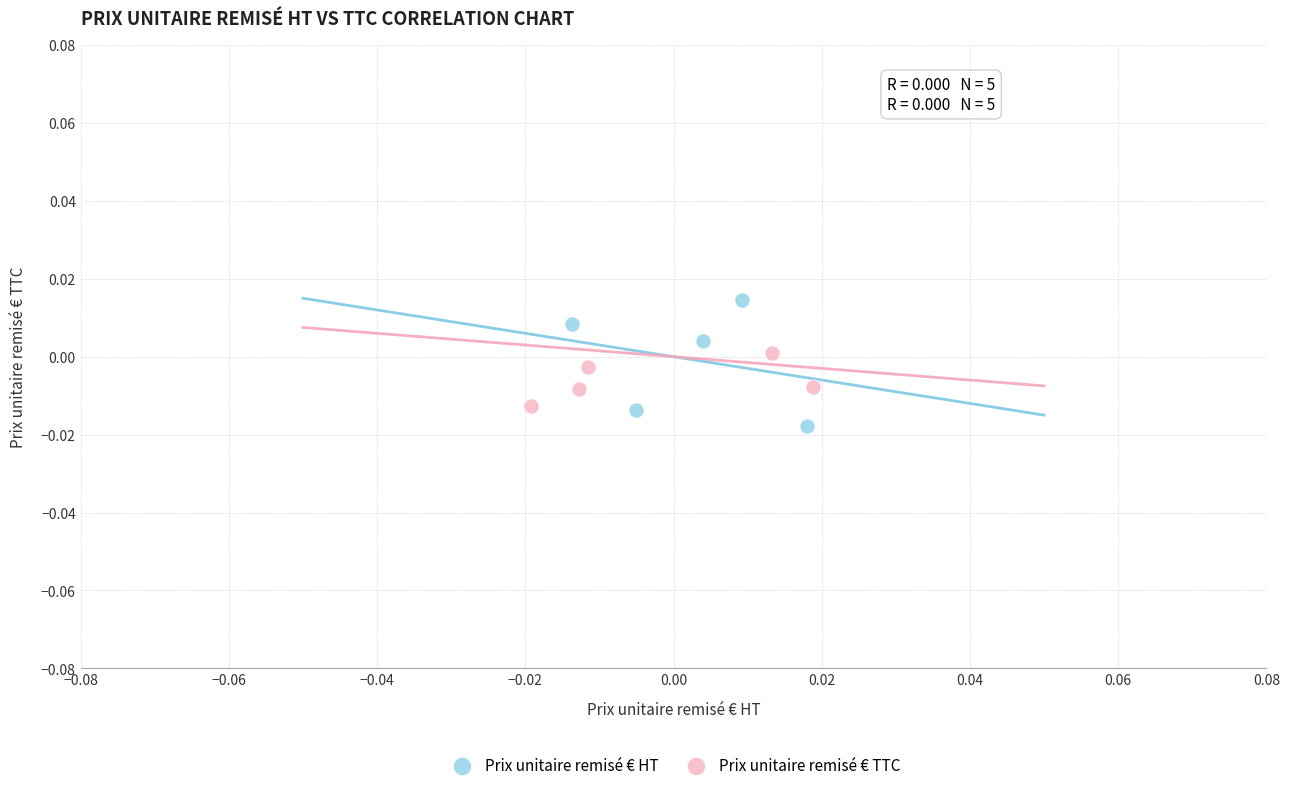

Which series reaches the maximum Y coordinate?

Prix unitaire remisé € HT